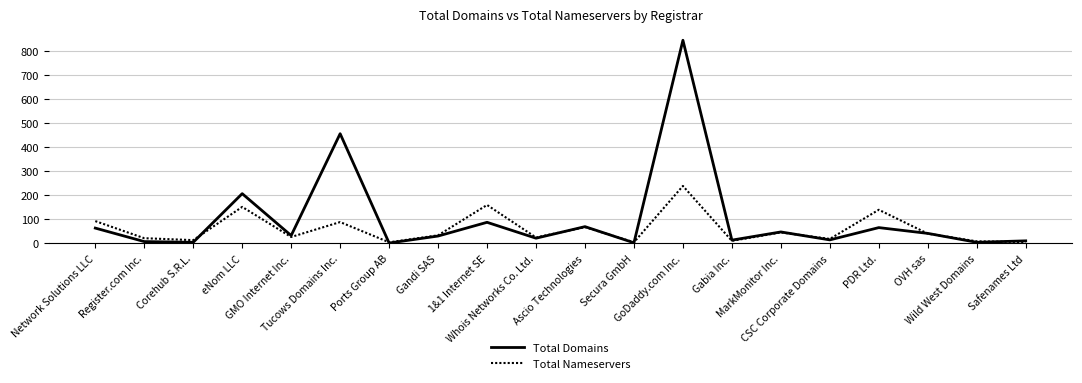

How many distinct data groups are displayed?

2